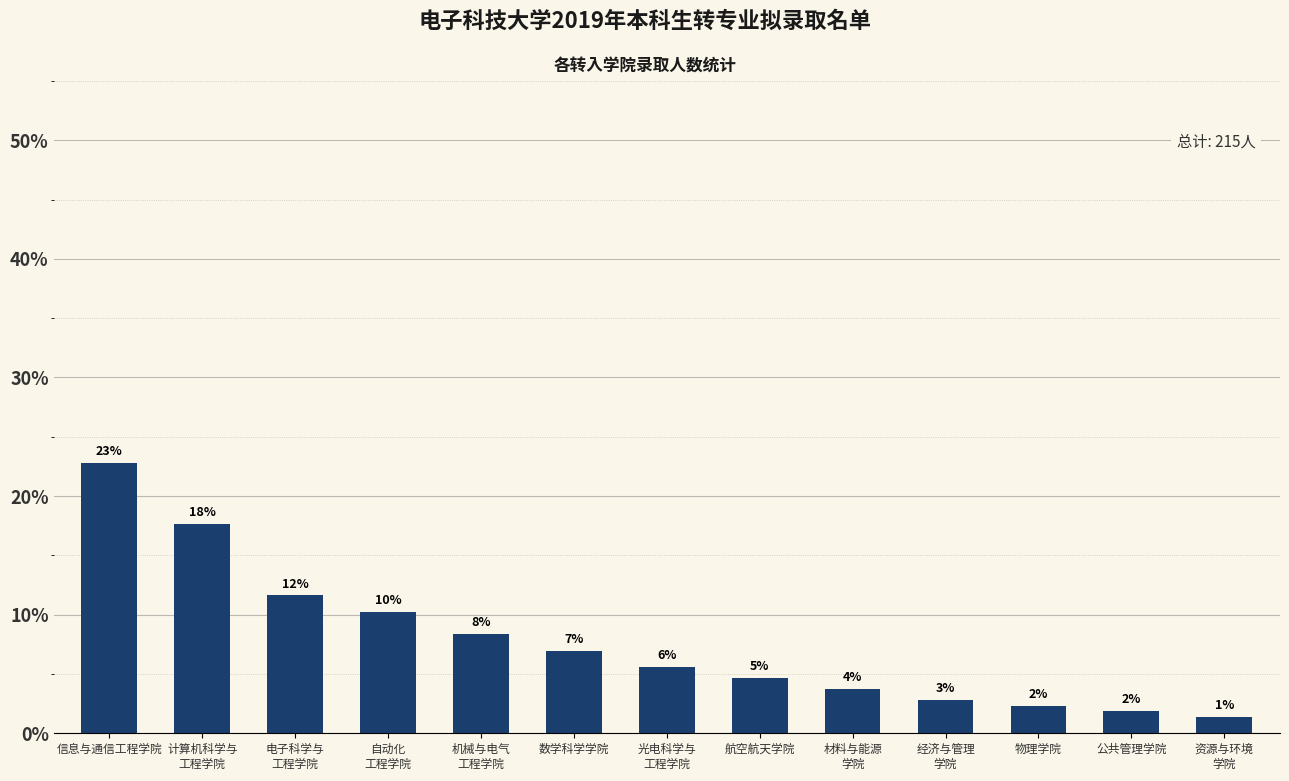

Are the bars horizontal?

No